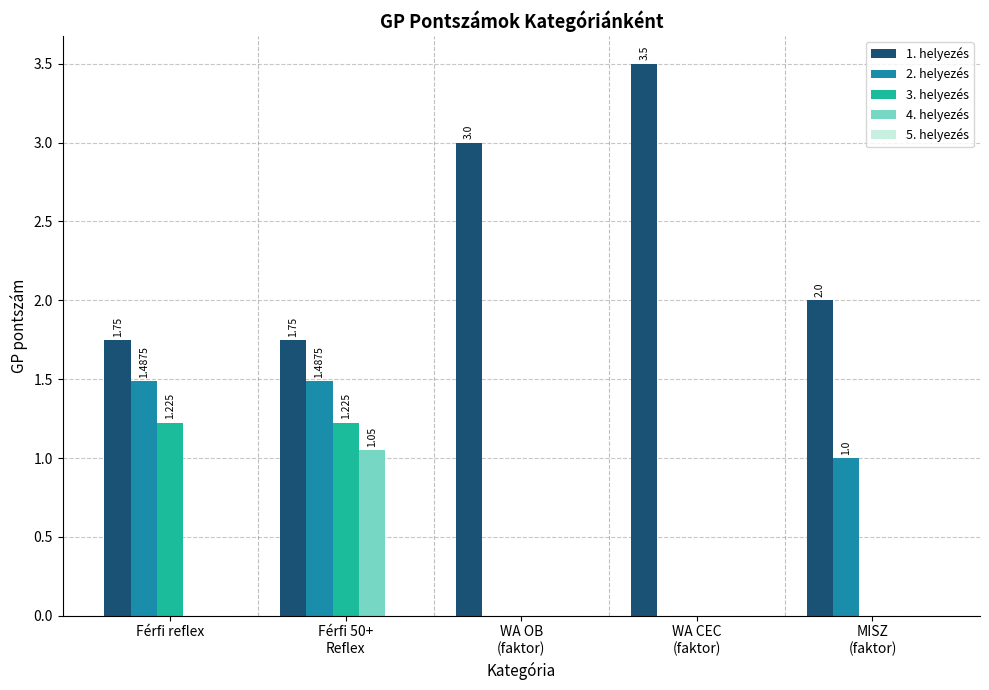

At which label does 4. helyezés reach its peak?

Férfi 50+
Reflex